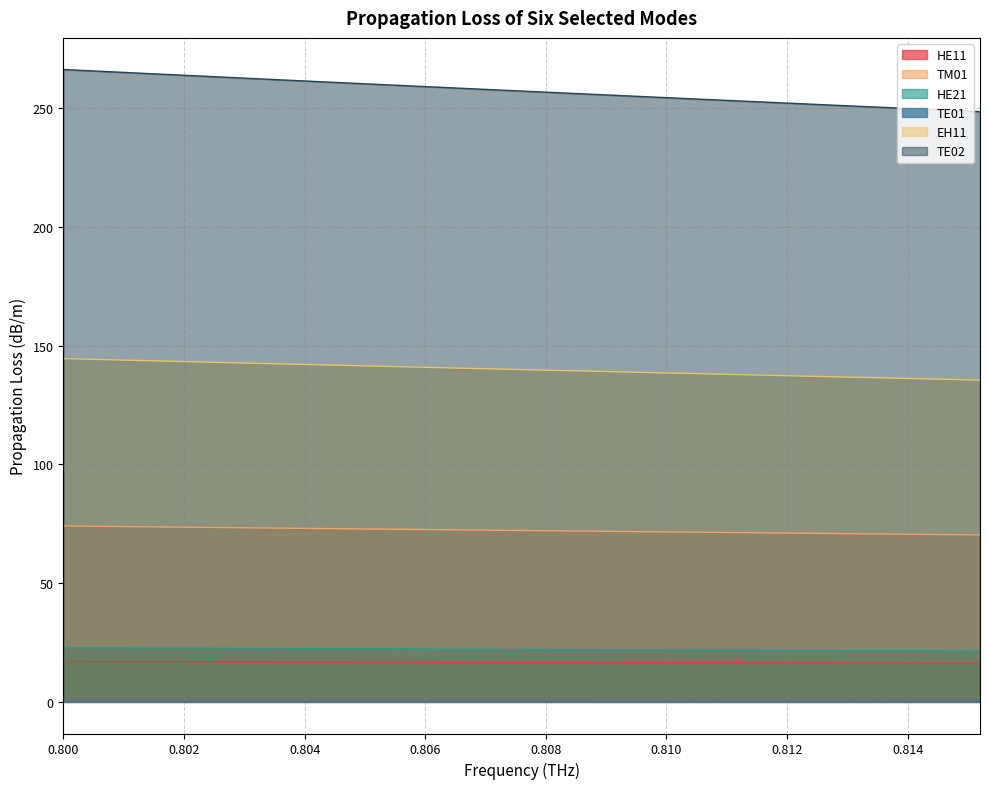

What are all the series names shown in the legend?

HE11, TM01, HE21, TE01, EH11, TE02